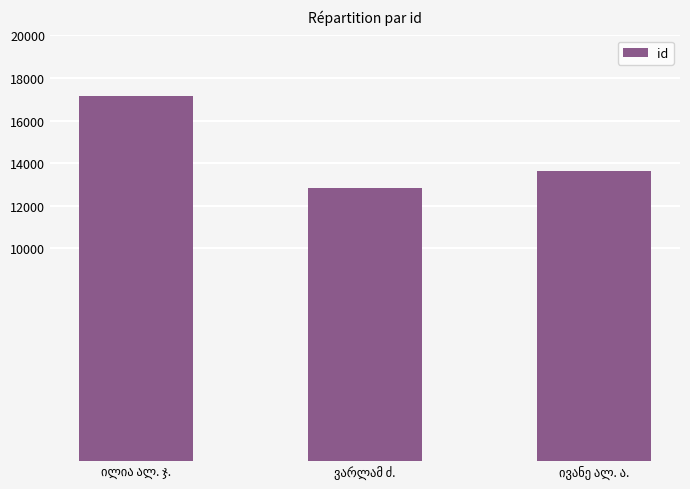

What is the value of the 1st bar from the left?

17137